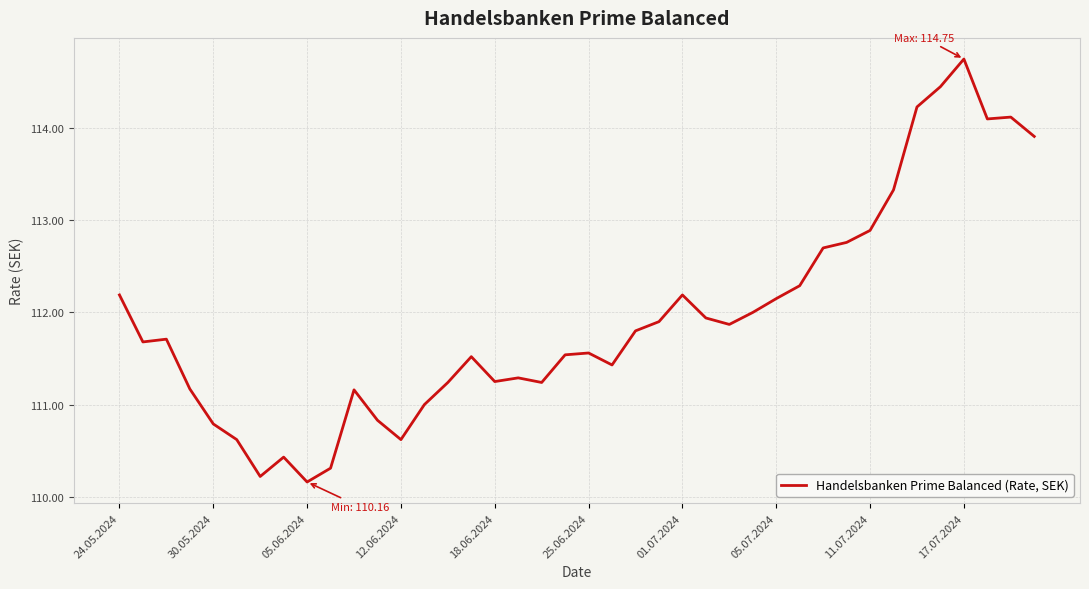

What is the minimum value shown in the chart?

110.2